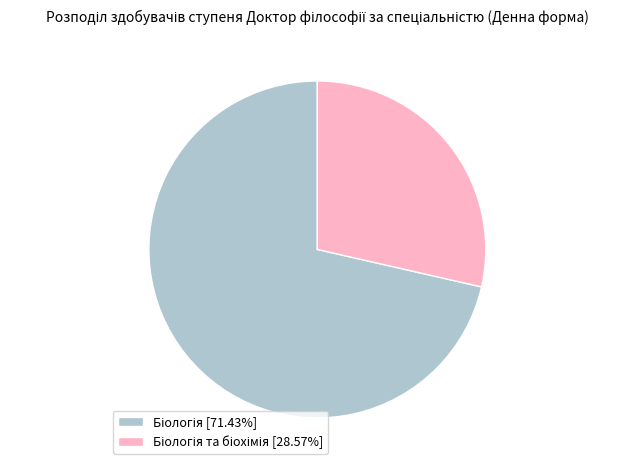

Is there any slice that represents more than half of the pie?

Yes